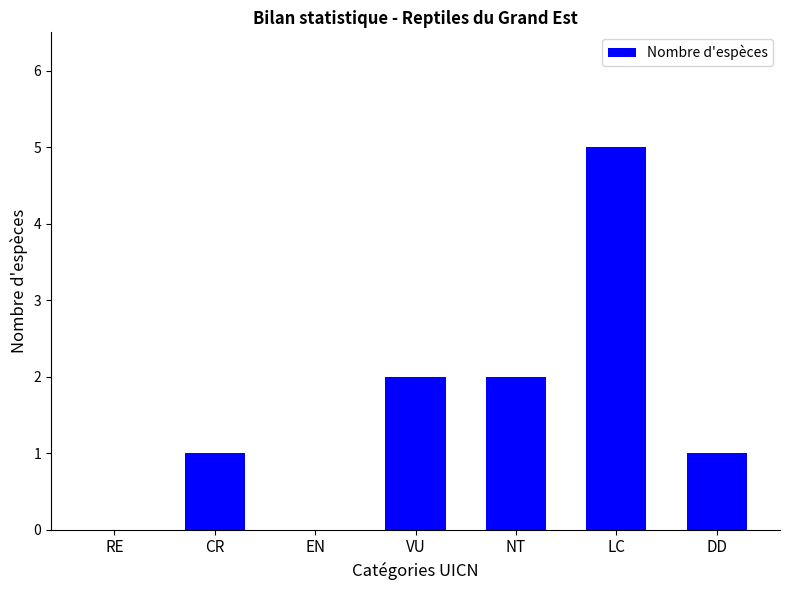

True or false: the data shows 2 at NT.

True